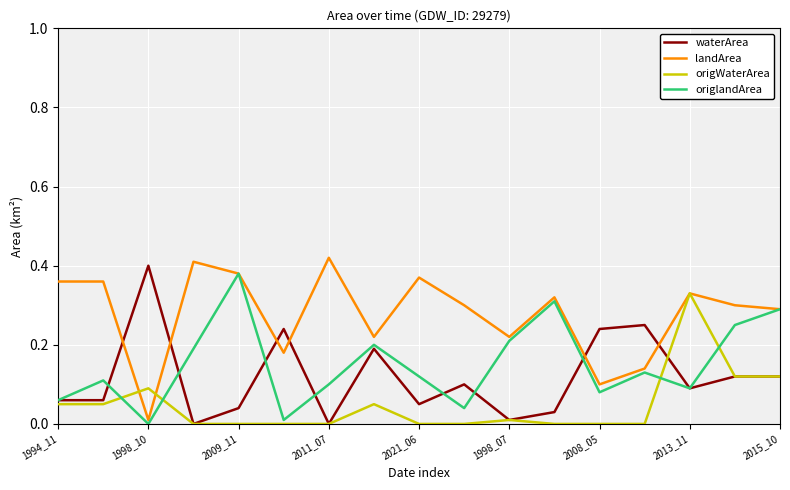

True or false: waterArea and landArea cross at least once.

True